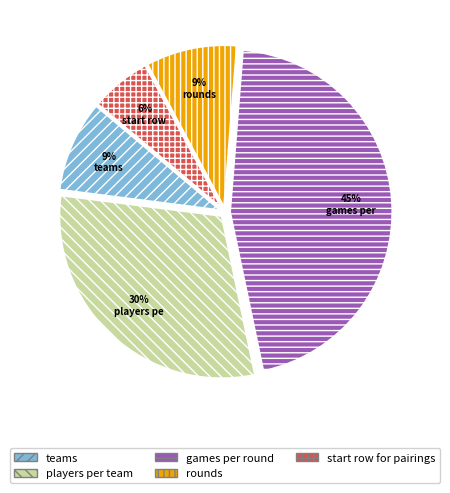

What is the ratio of the value at rounds to the value at games per round?

0.2